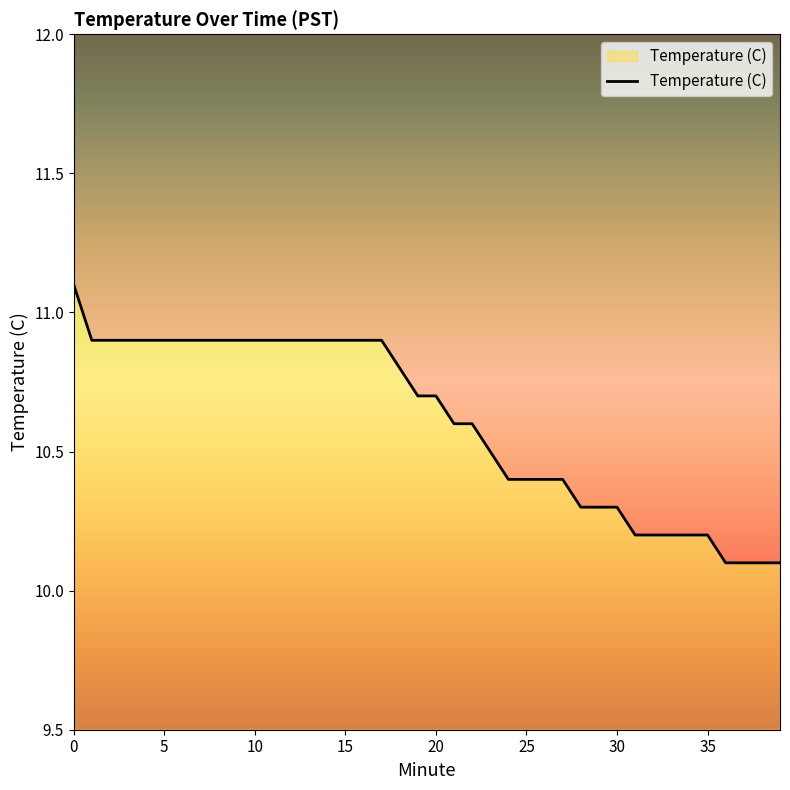

Reading left to right, list all the values displayed in this chart.

11.1	10.9	10.9	10.9	10.9	10.9	10.9	10.9	10.9	10.9	10.9	10.9	10.9	10.9	10.9	10.9	10.9	10.9	10.8	10.7	10.7	10.6	10.6	10.5	10.4	10.4	10.4	10.4	10.3	10.3	10.3	10.2	10.2	10.2	10.2	10.2	10.1	10.1	10.1	10.1